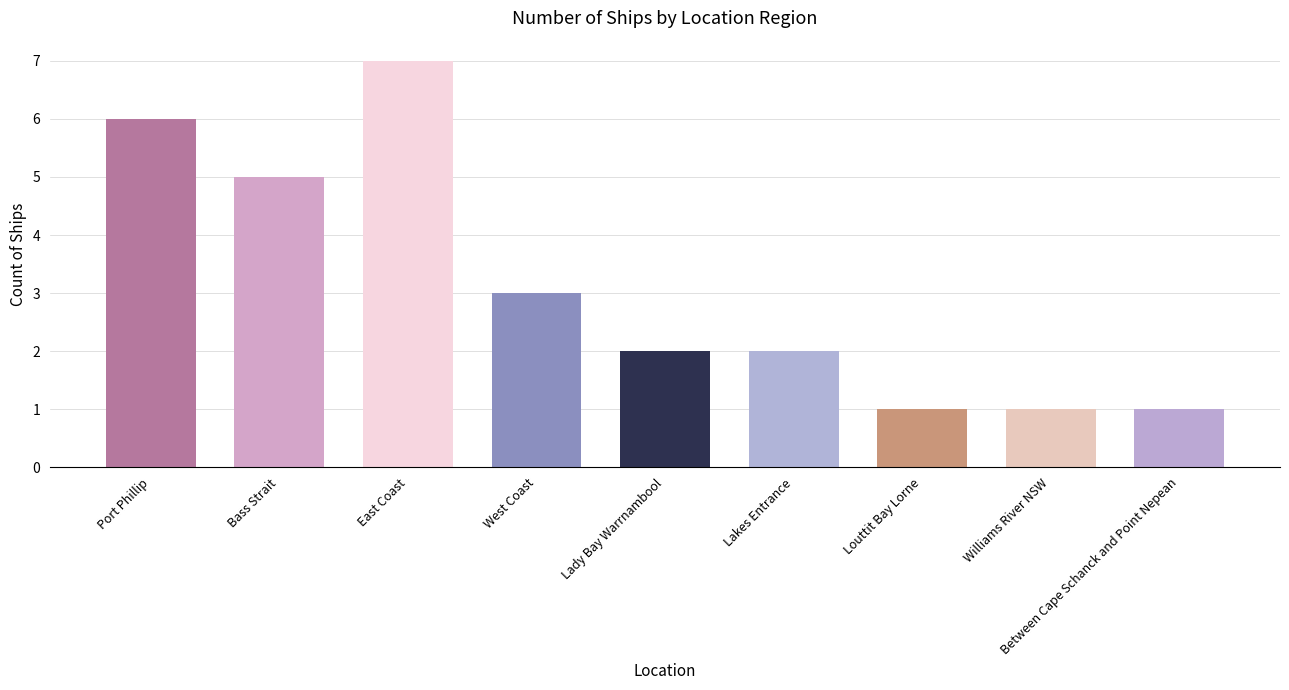

Reading right to left, transcribe all the data shown in this chart.

Between Cape Schanck and Point Nepean=1	Williams River NSW=1	Louttit Bay Lorne=1	Lakes Entrance=2	Lady Bay Warrnambool=2	West Coast=3	East Coast=7	Bass Strait=5	Port Phillip=6